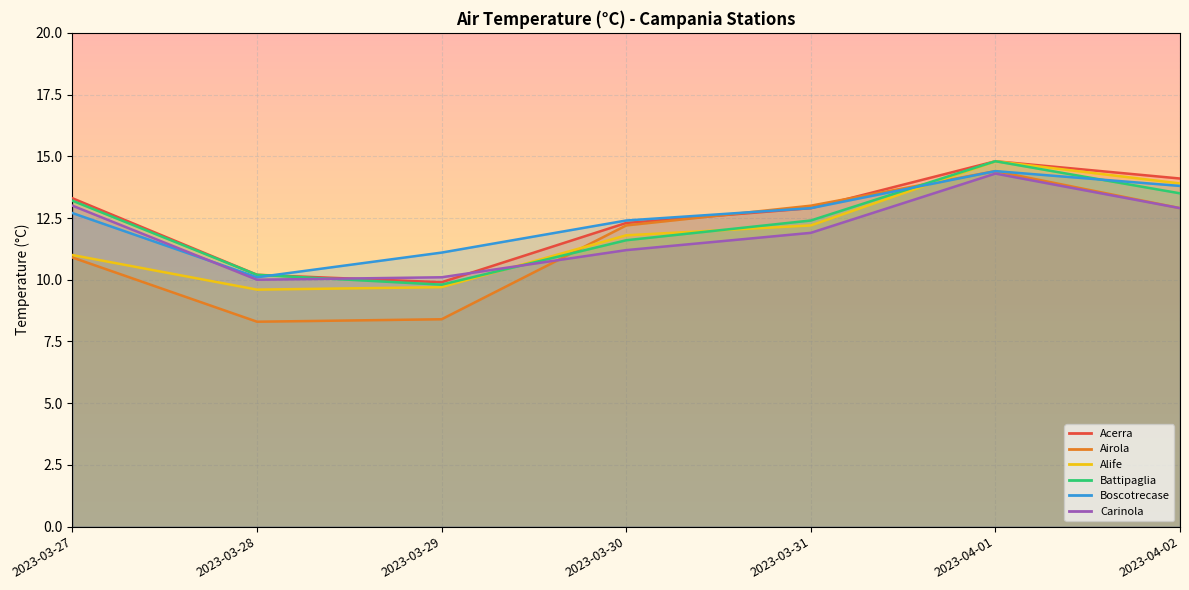

Rank the series at 2023-03-29 from highest to lowest value.

Boscotrecase, Carinola, Acerra, Battipaglia, Alife, Airola